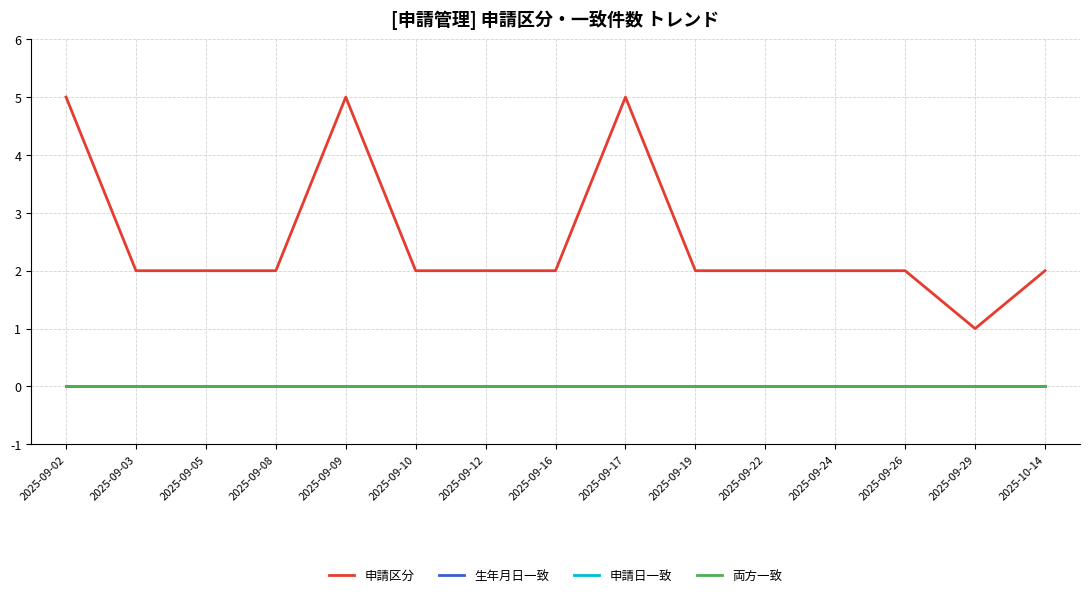

Which category has the highest value across all series?

2025-09-02